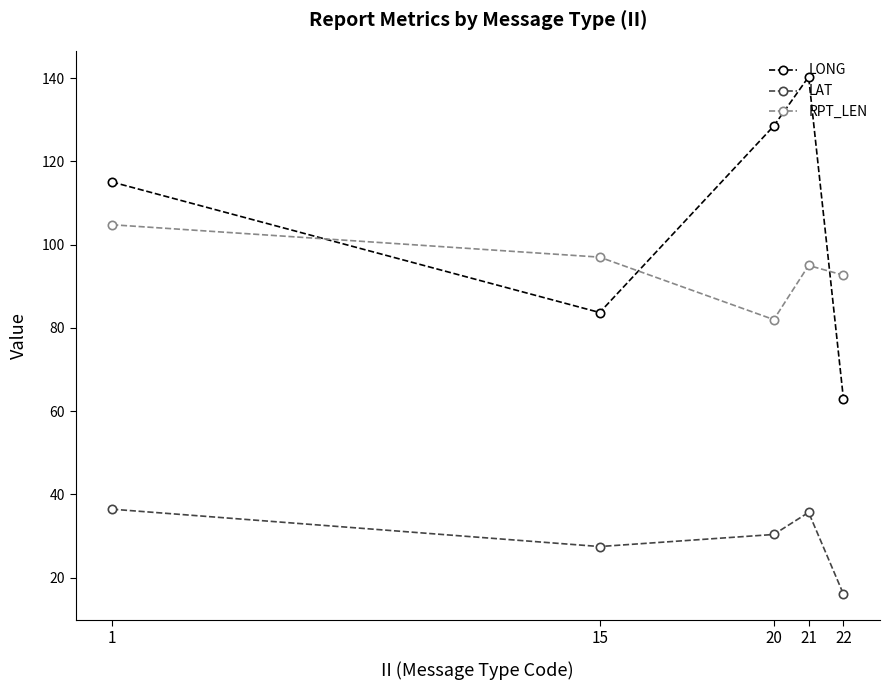

What is the value of the LAT point at the 1st from the left?

36.5